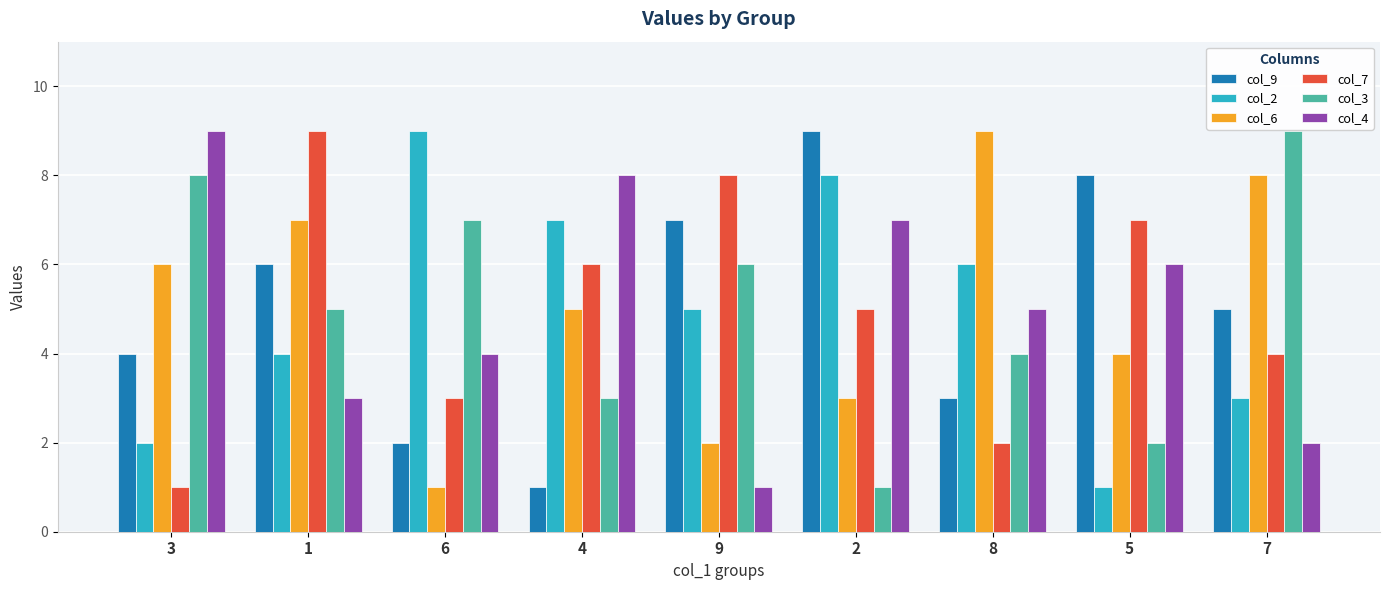

How many bars are there in each group?

6